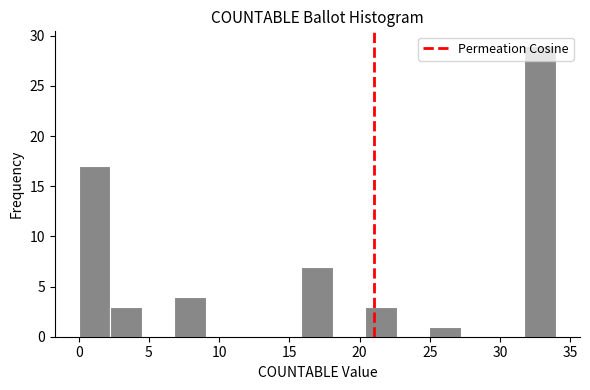

How tall is the bar that spans 7.0 to 9.0 on the x-axis? Neither the bar edges nor the heights are printed on the chart, so give them approximately, as read against the axes.

4